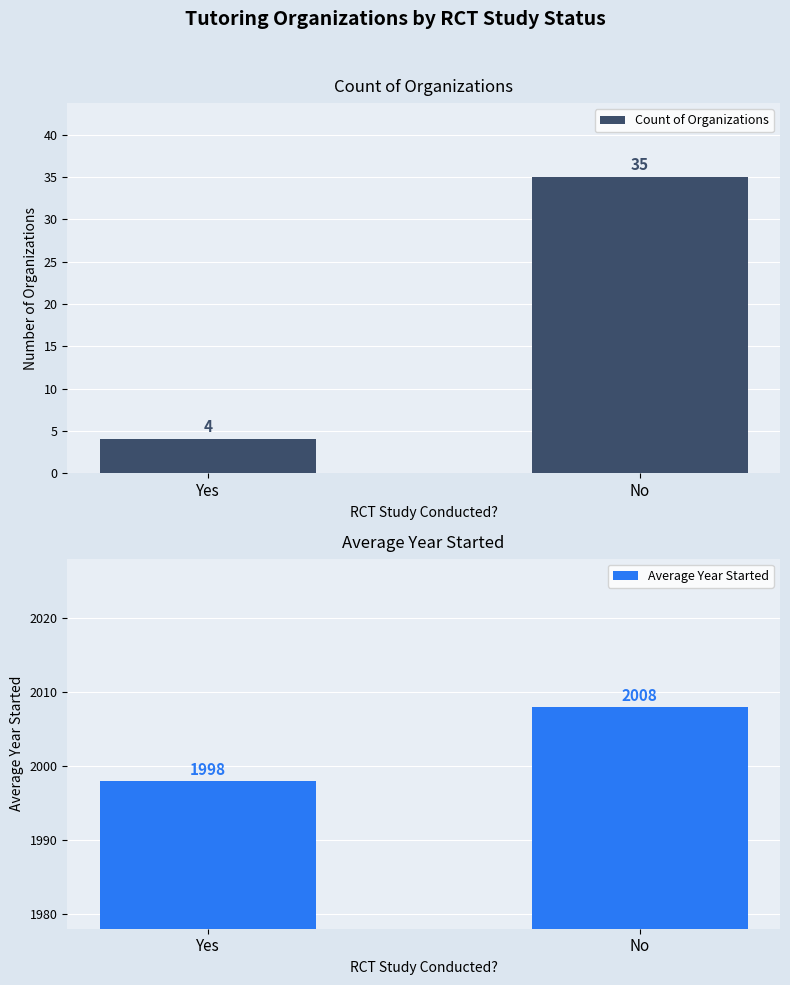

Reading left to right, transcribe all the data shown in this chart.

Count of Organizations: Yes=4	No=35
Average Year Started: Yes=1998	No=2008